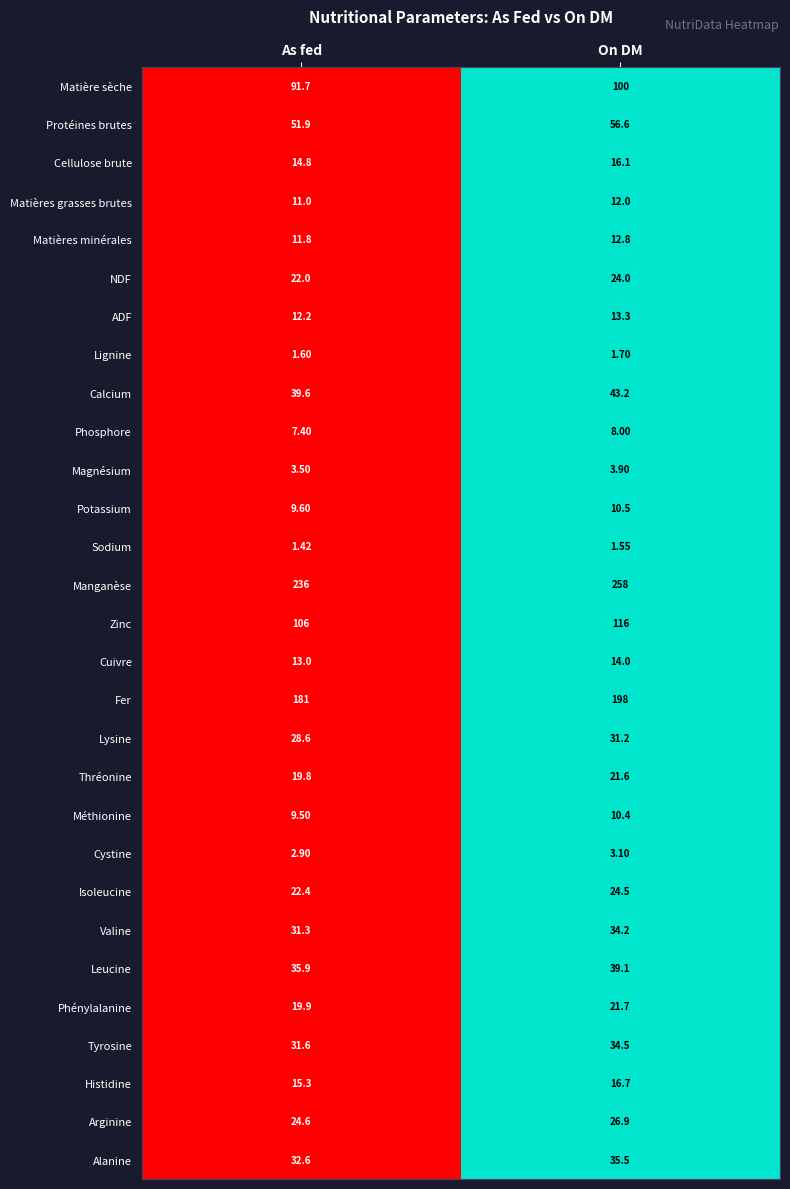

Is the value of Cystine at On DM greater than the value of Cuivre at As fed?

No